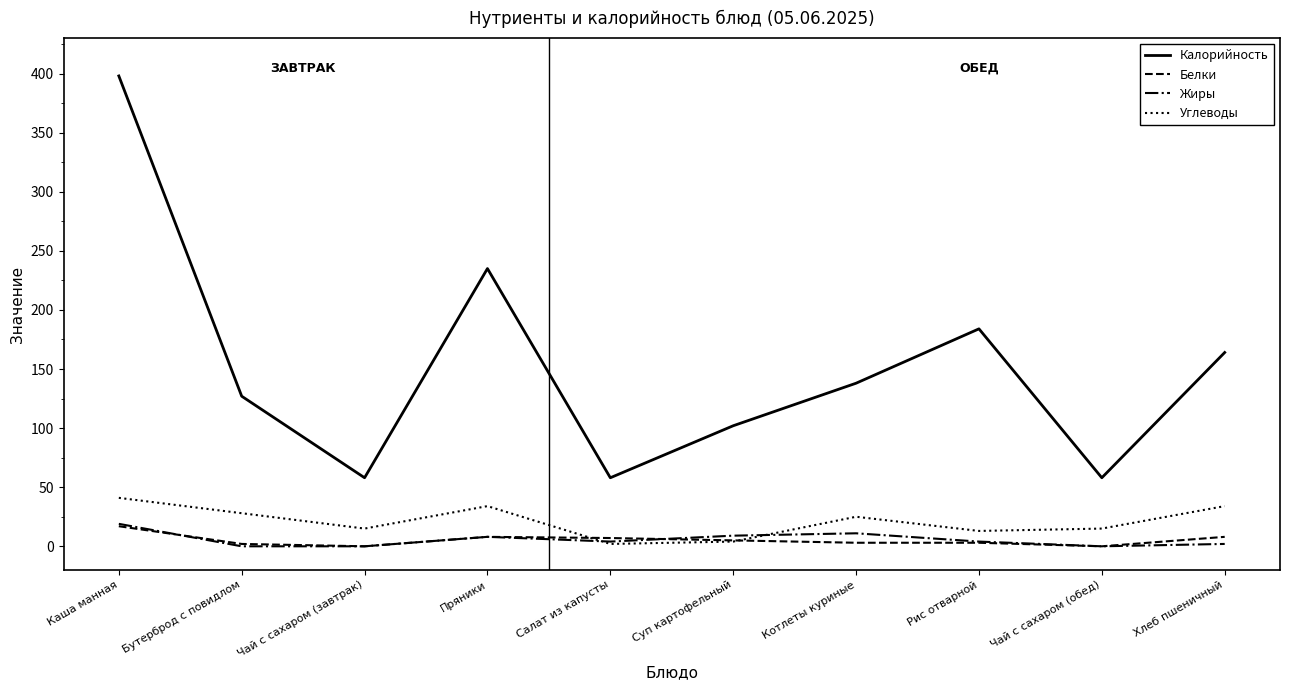

How many categories are shown in the chart?

10